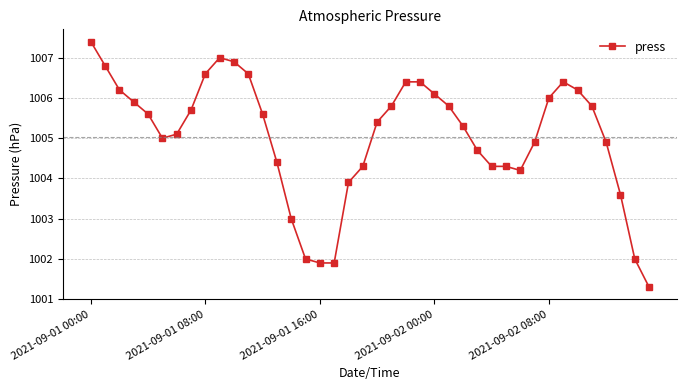

What is the value of the 30th point from the left?

1004.3